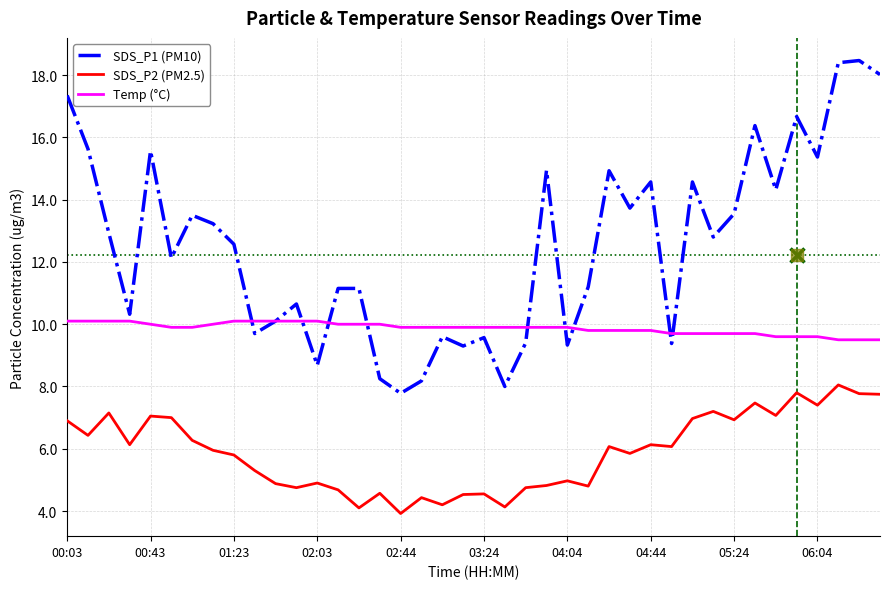

What is the lowest value of the SDS_P2 (PM2.5) series?

3.9